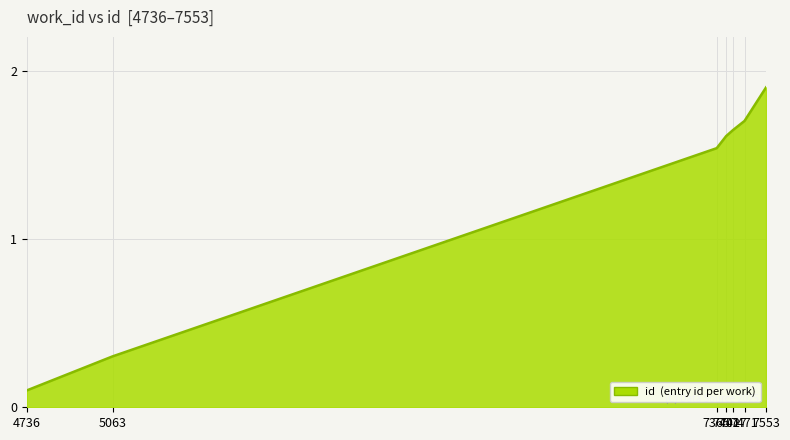

What is the ratio of the value at 7427 to the value at 7401?

1.0